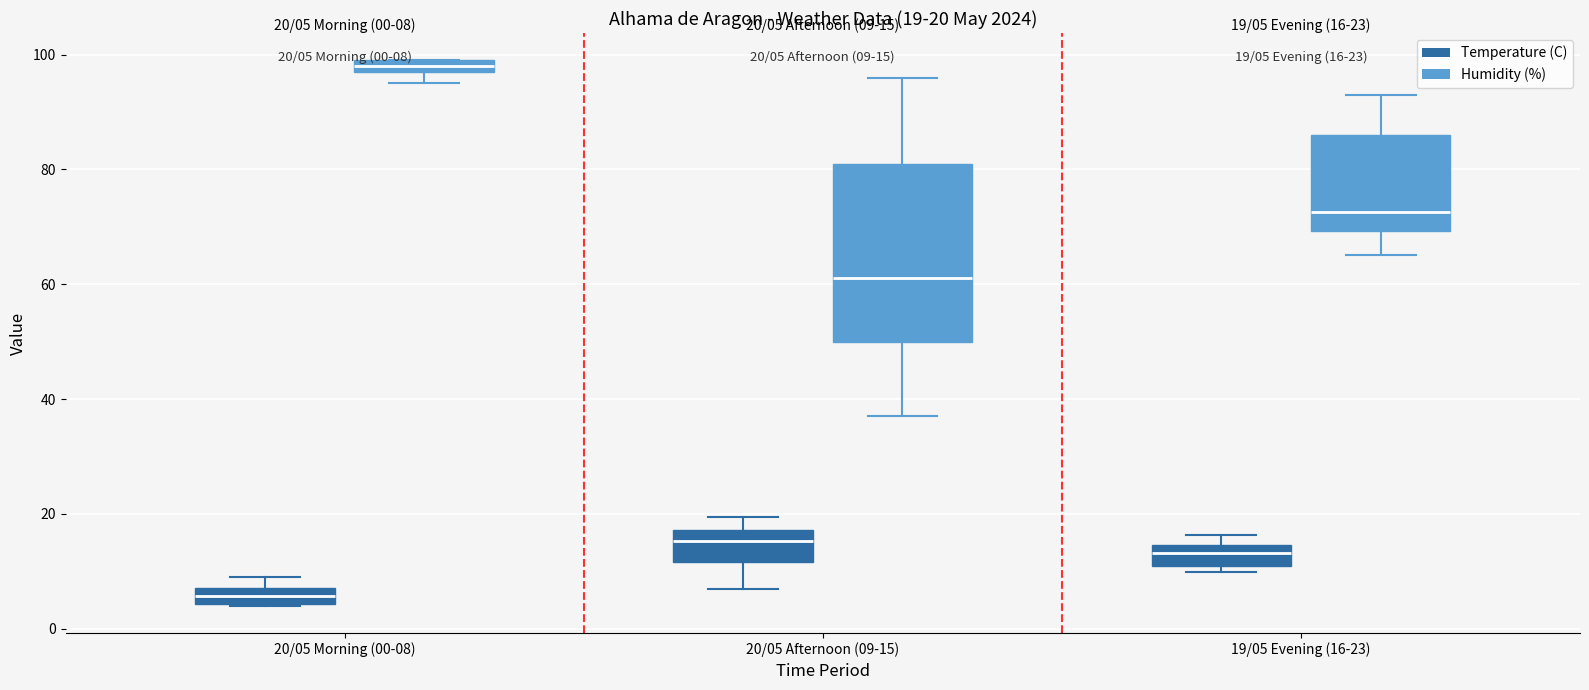

Comparing the boxes themselves (not the whiskers), which one is the tallest?

20/05 Afternoon (09-15) (Humidity (%))